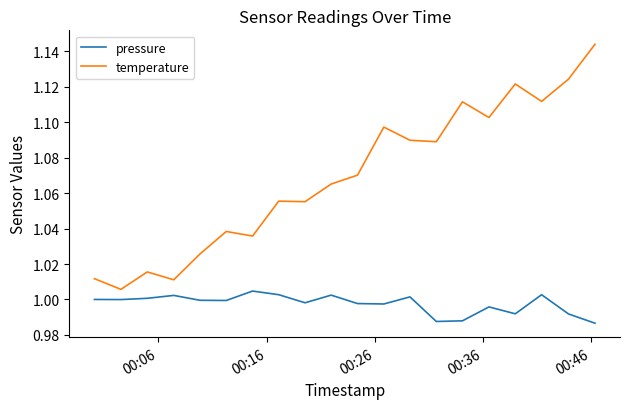

True or false: temperature and pressure cross at least once.

False